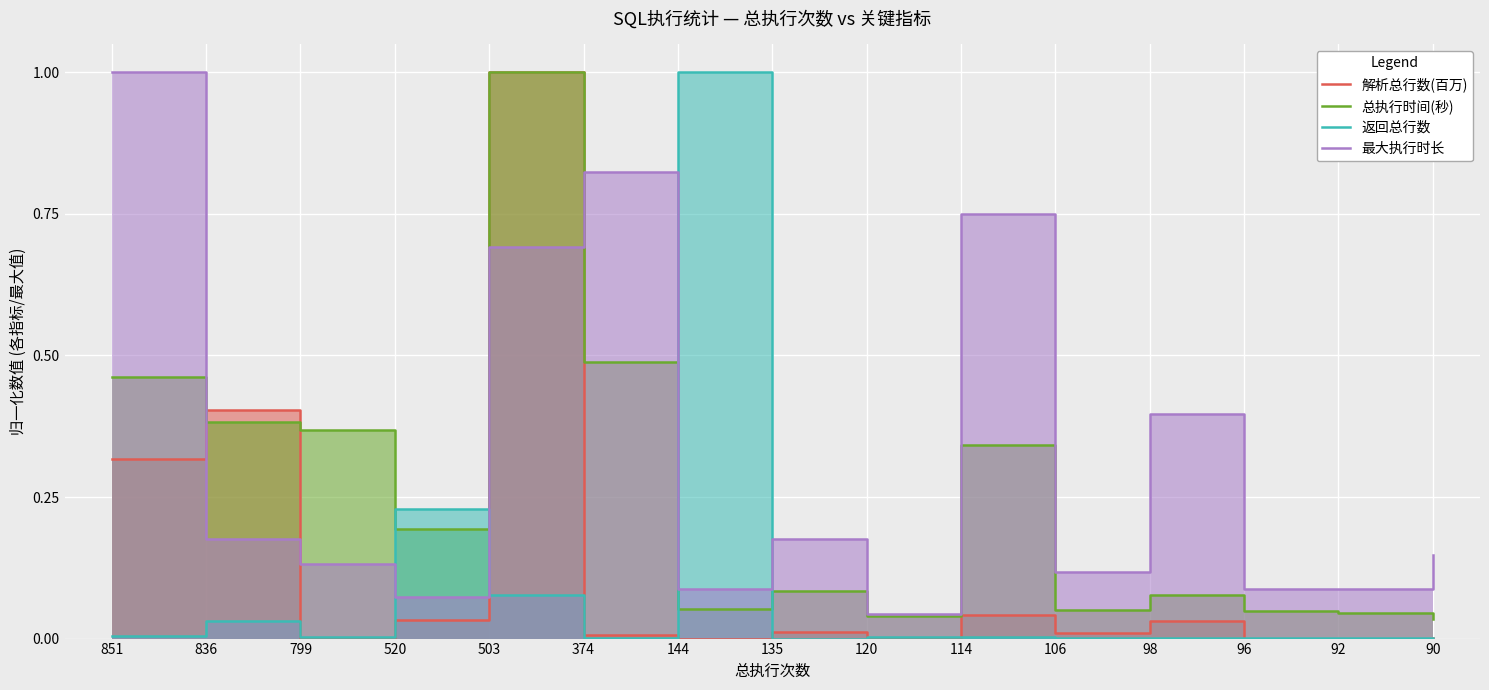

How many interior local peaks does the 总执行时间(秒) series have?

4